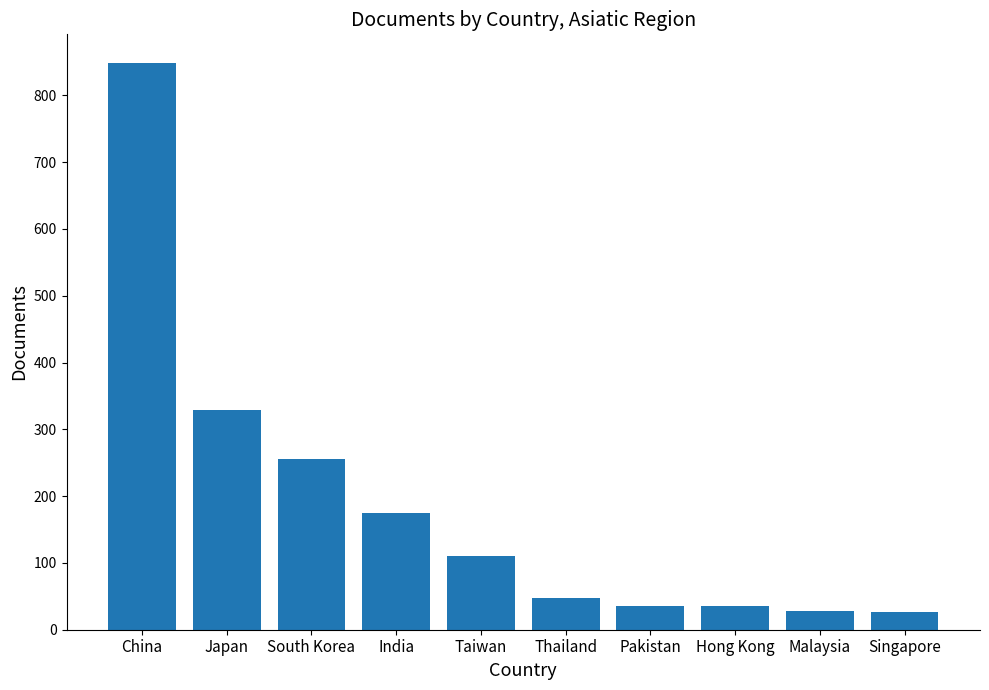

What is the label of the 9th bar from the left?

Malaysia